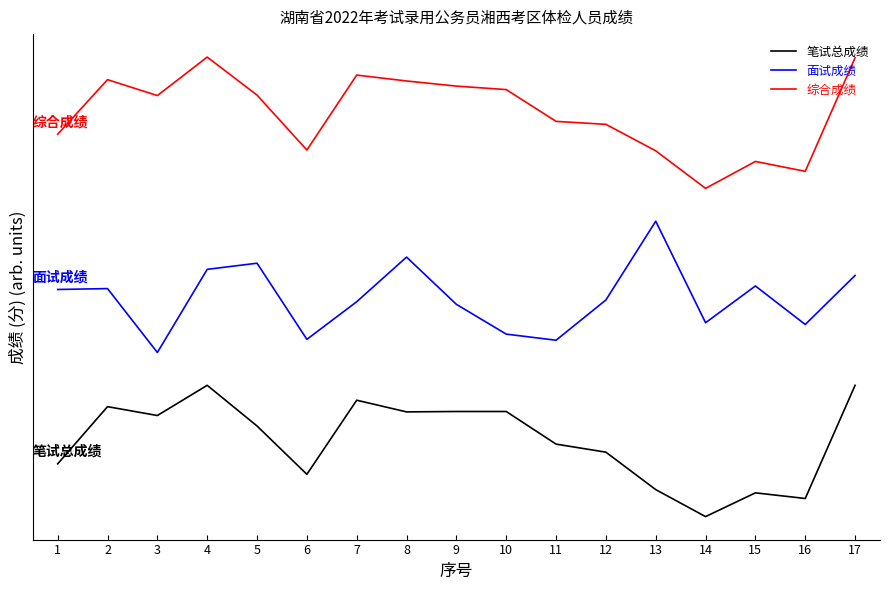

Rank the series by their maximum value, from highest to lowest.

综合成绩, 面试成绩, 笔试总成绩